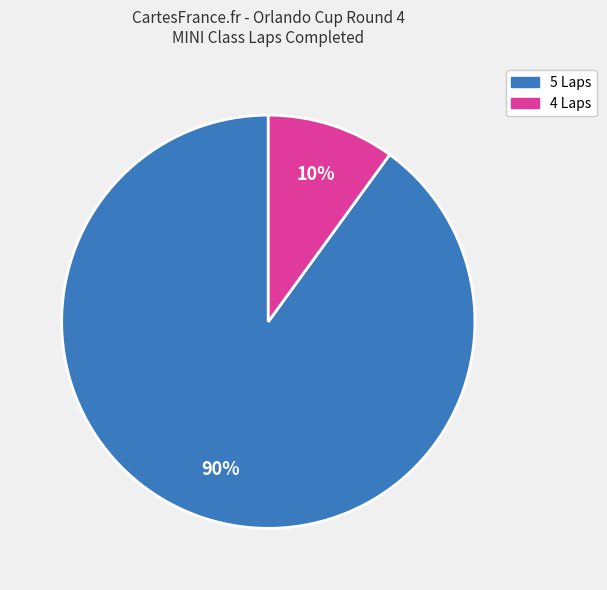

To the nearest percent, what is the average slice percentage?

50%